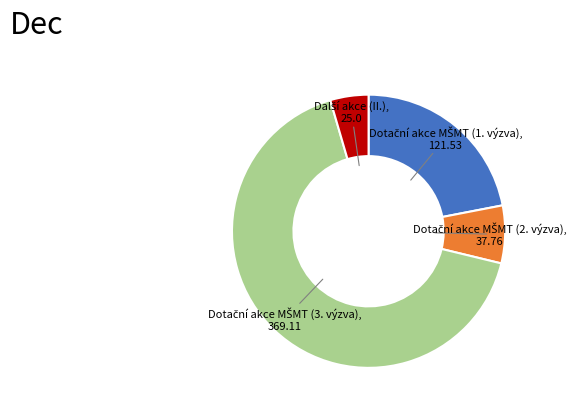

Is there a majority slice in this chart?

Yes